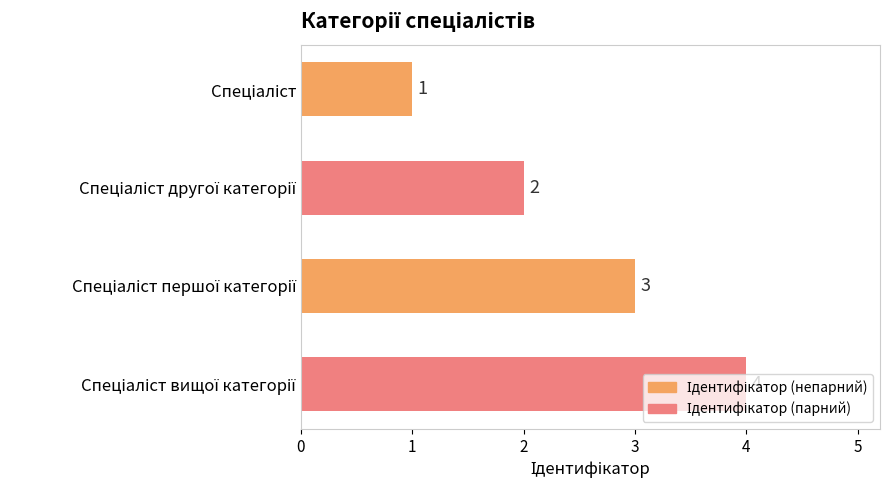

How many values are between 2 and 4?

3